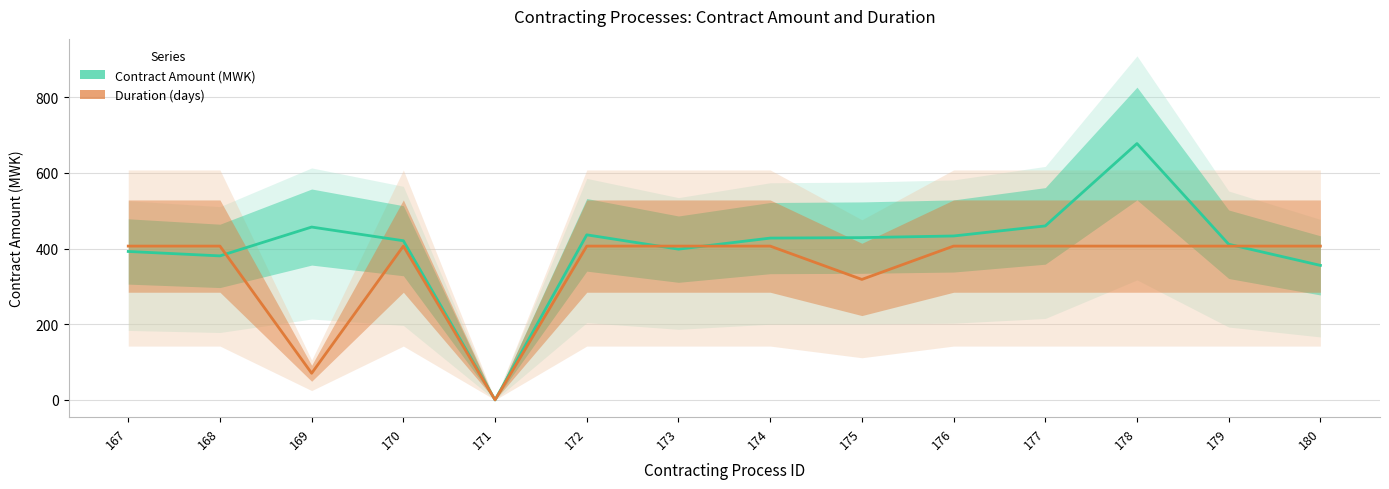

How many data points in Duration (days) are less than 406?

3